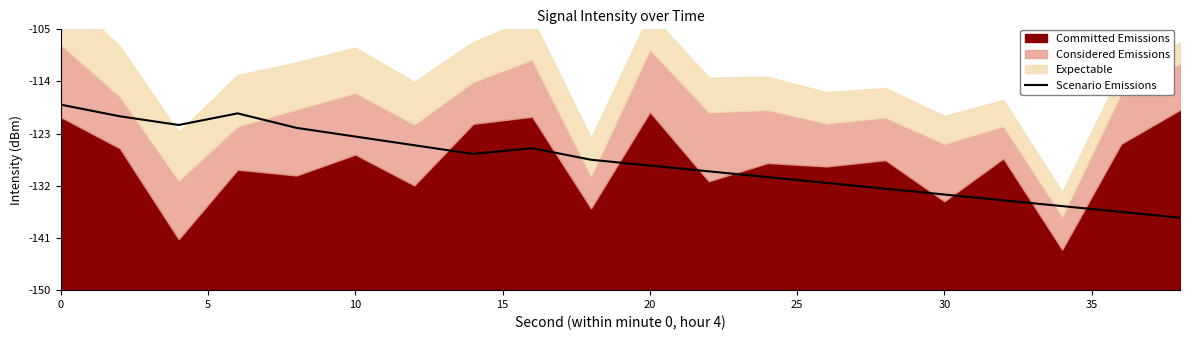

What is the difference between the maximum and minimum values?

19.5